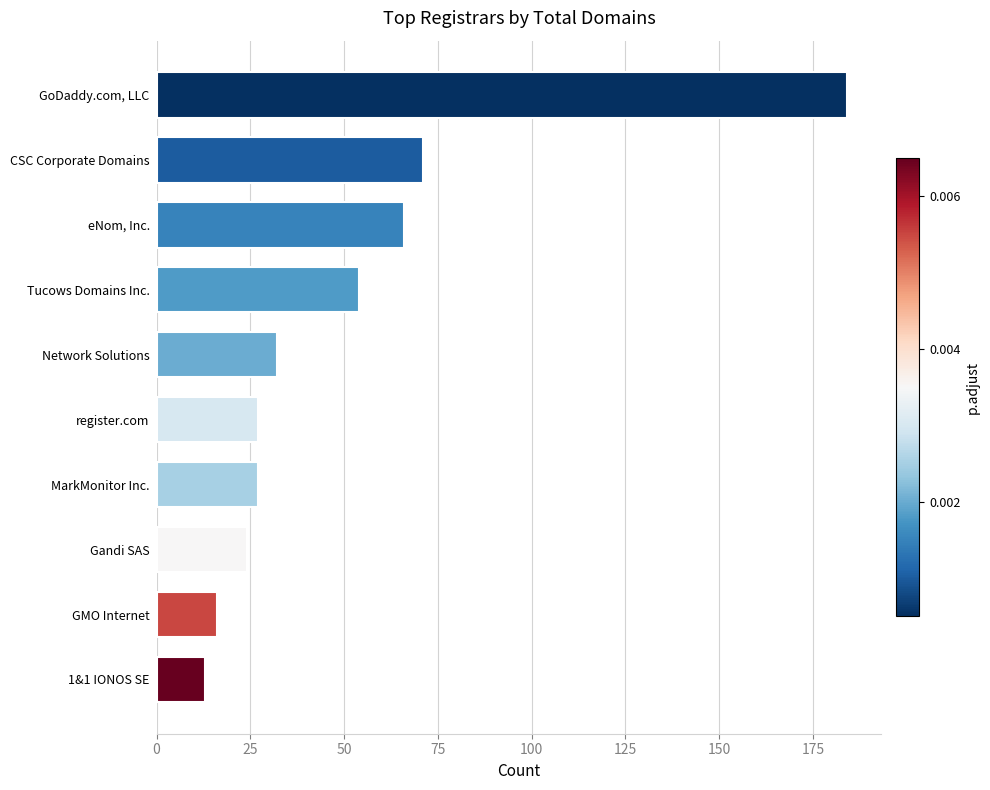

True or false: the data shows 69 at GoDaddy.com, LLC.

False